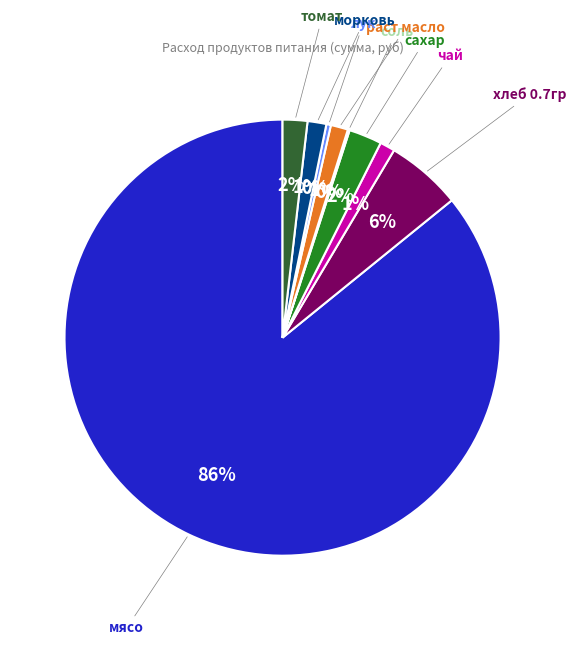

To the nearest percent, what is the average slice percentage?

11%